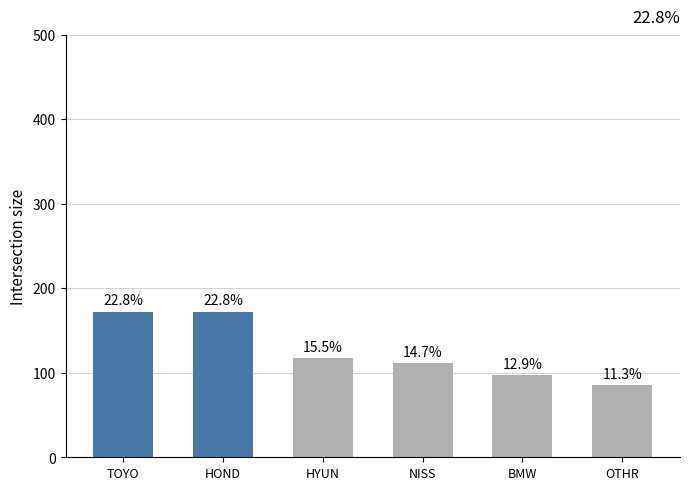

How many bars are there in total?

6